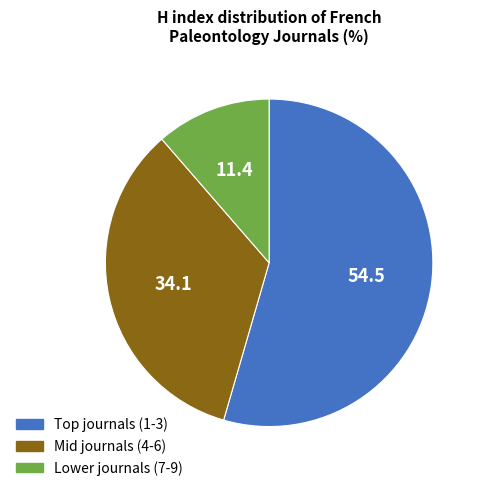

What is the smallest slice in the pie chart?

Lower journals (7-9)